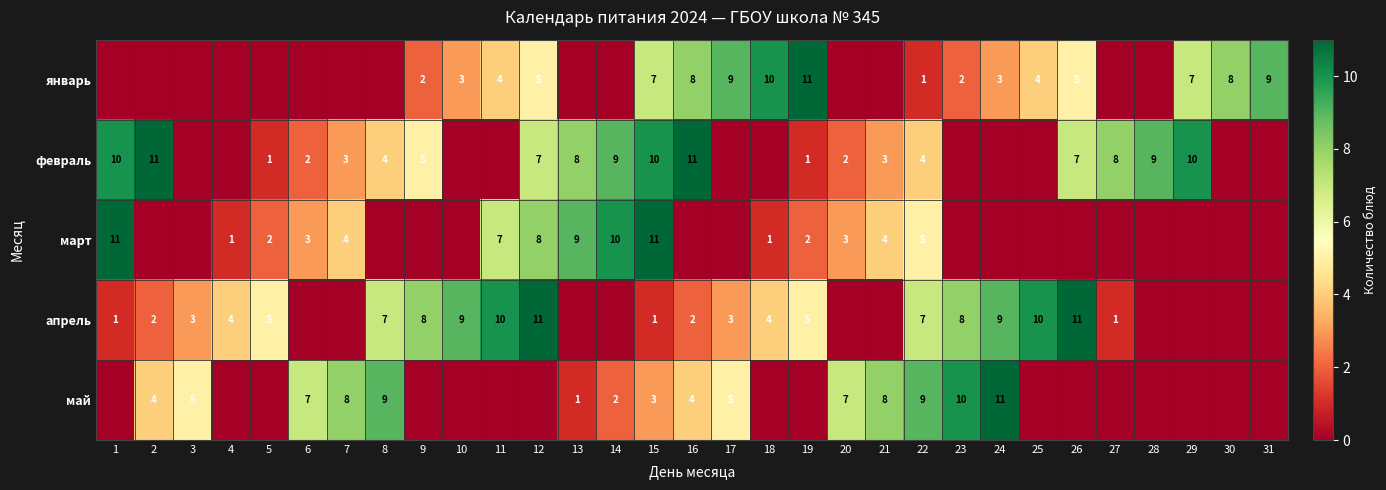

What is the sum of the февраль values at 21 and 20?

5